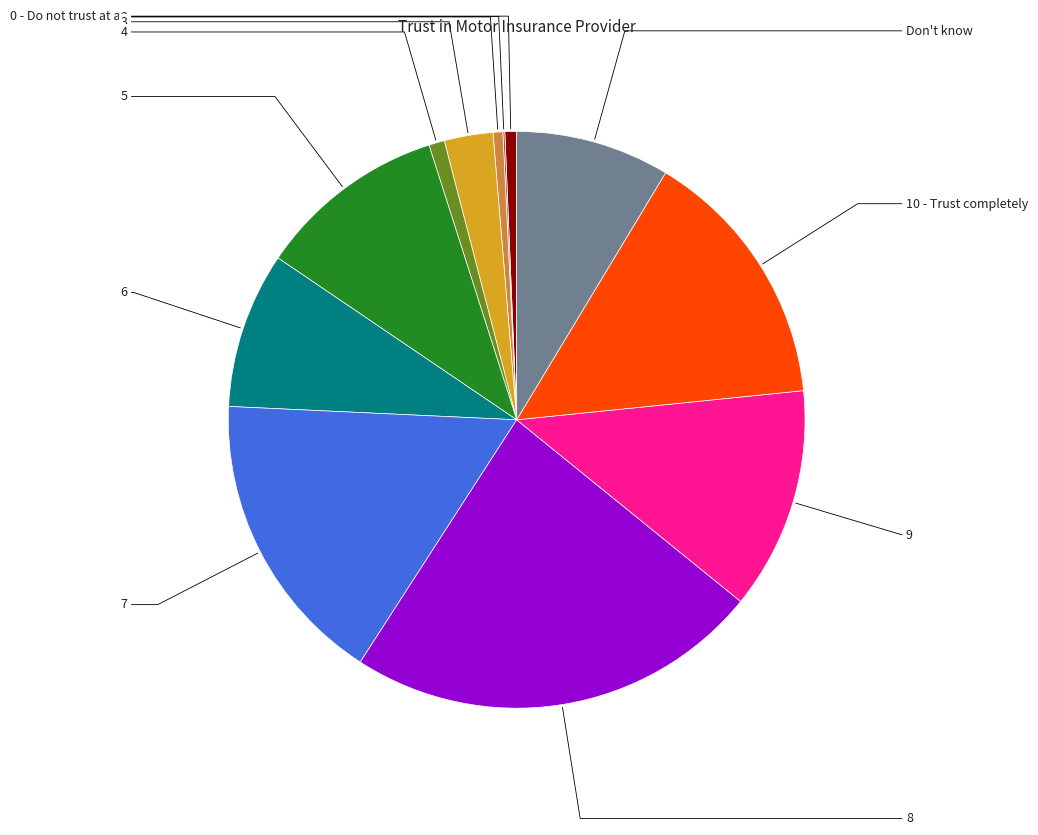

Is there any slice that represents more than half of the pie?

No